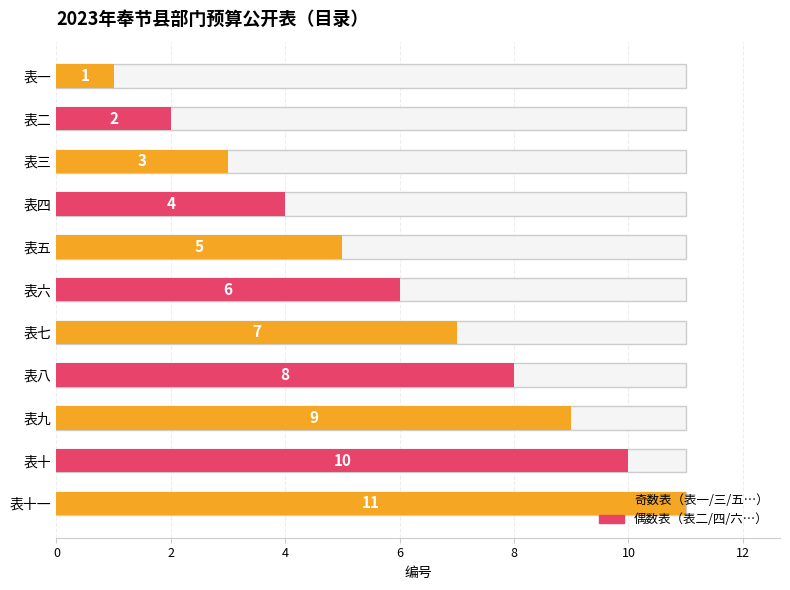

What is the sum of the values at 表二 and 表六?

8